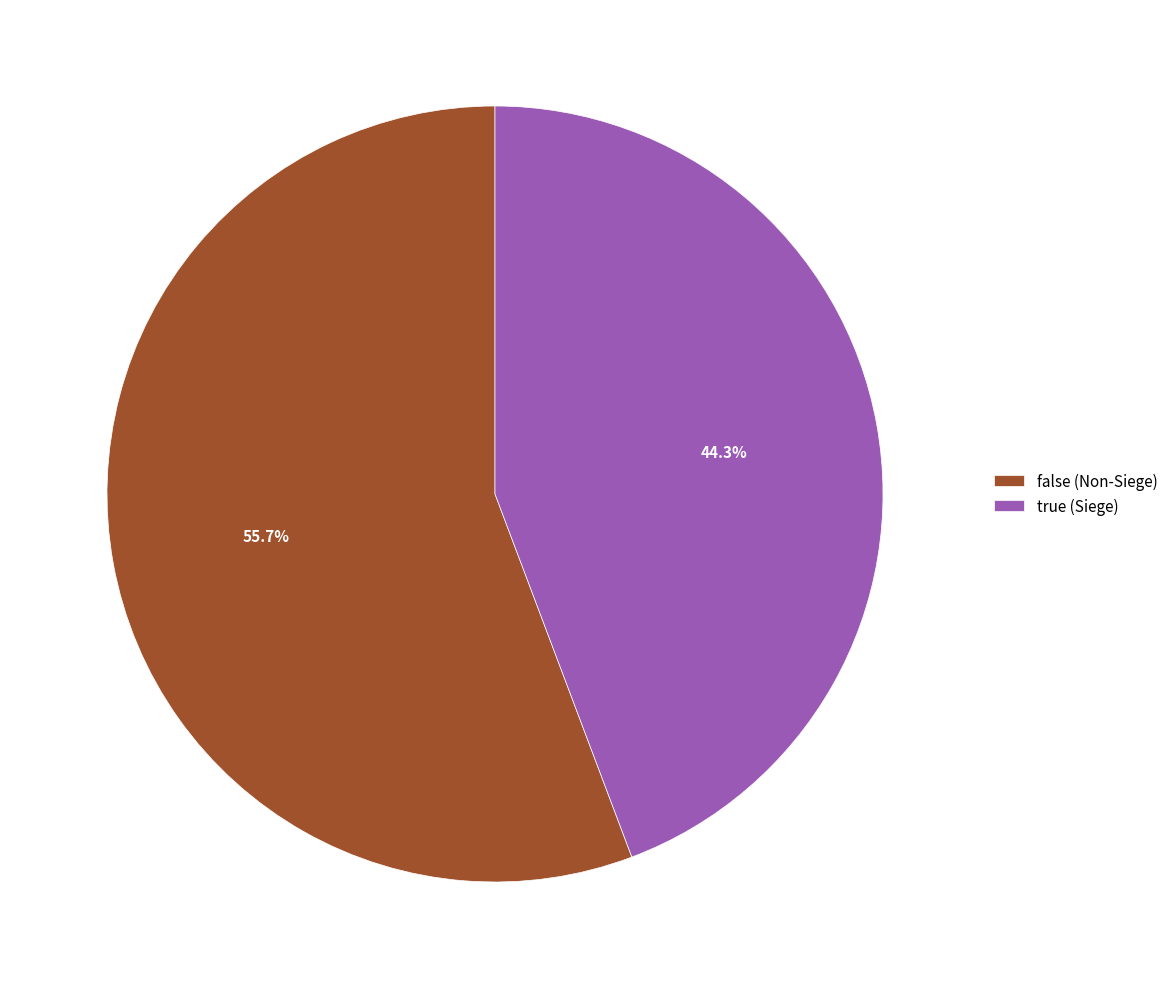

Combined, do false (Non-Siege) and true (Siege) account for over 50%?

Yes